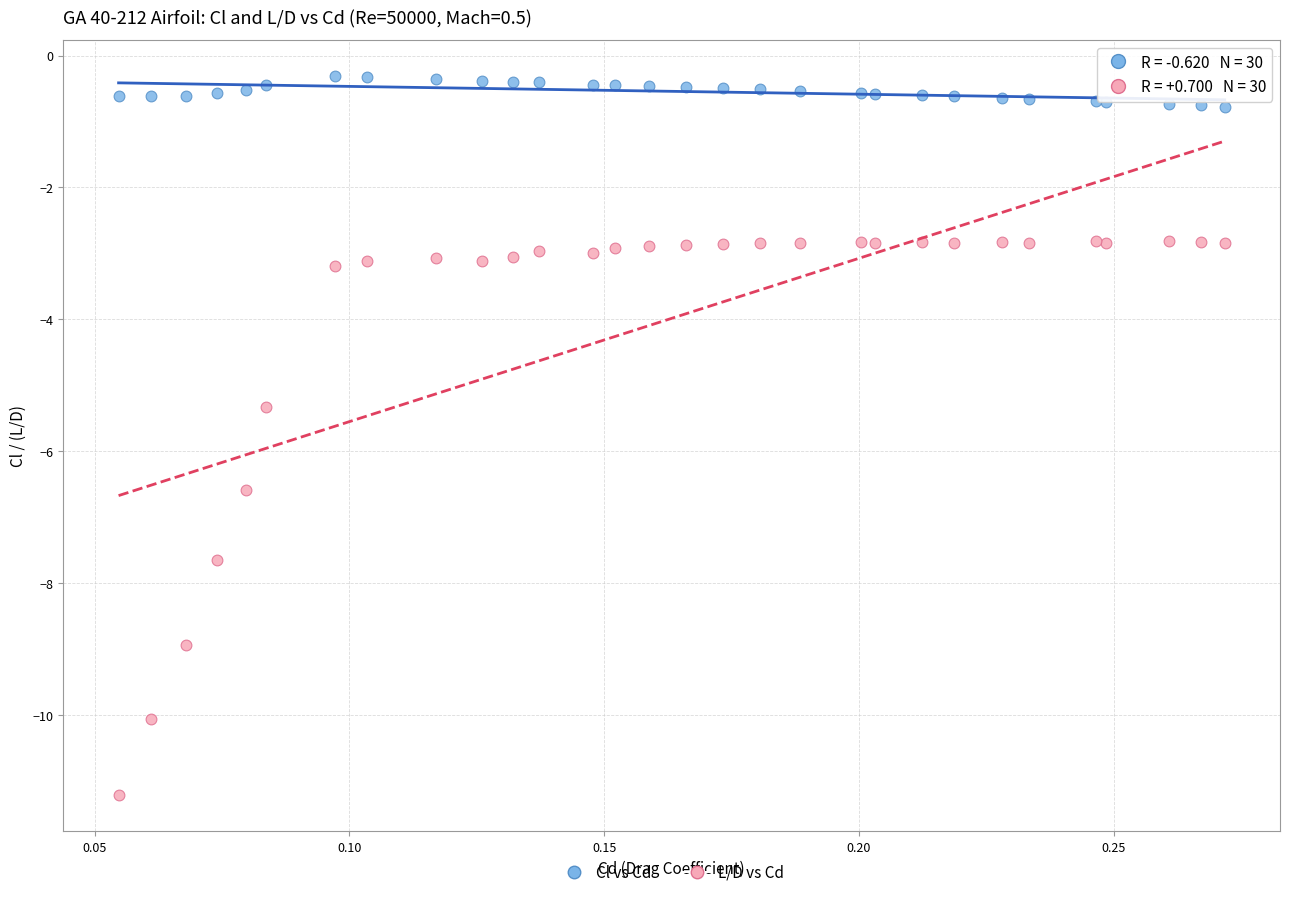

Across all series, what Y value is closest to -5?

-5.3